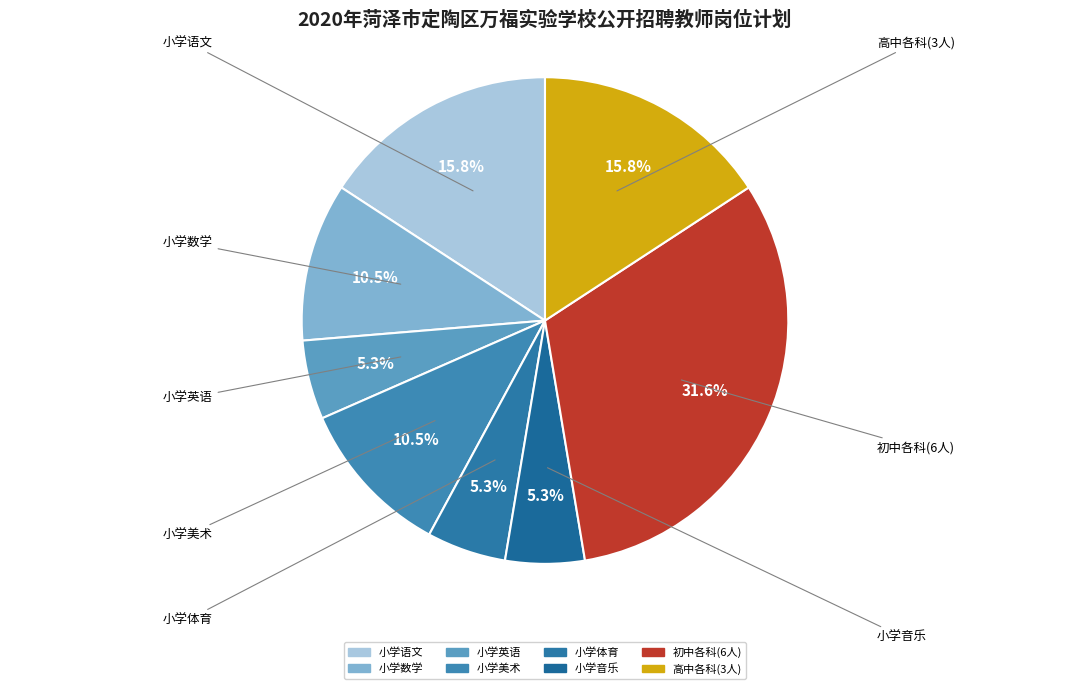

To the nearest percent, what is the average slice percentage?

12%